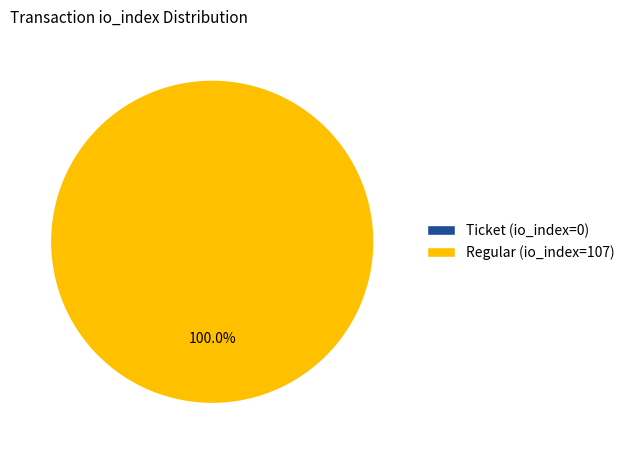

What percentage do Ticket (io_index=0) and Regular (io_index=107) together represent?

100.0%